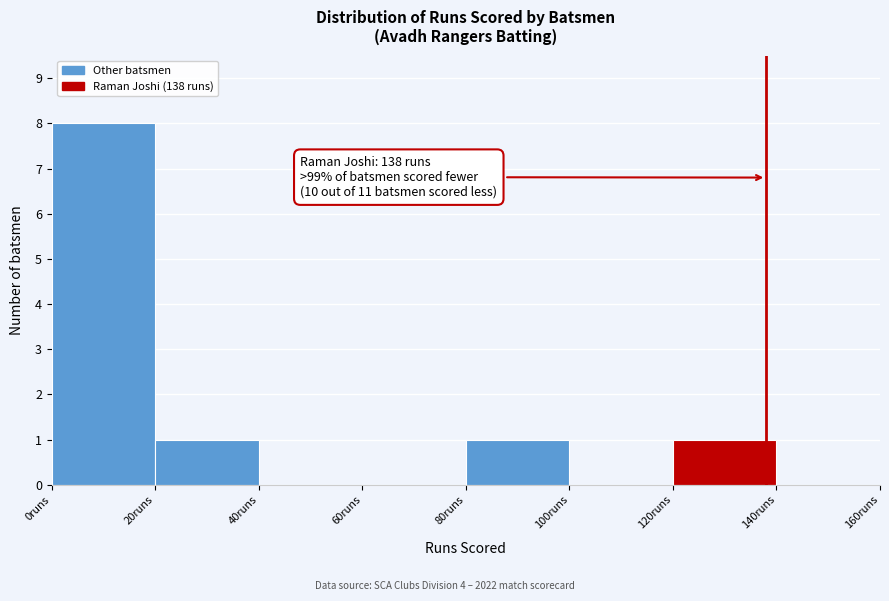

Which range on the x-axis has the tallest bar?

0 to 20